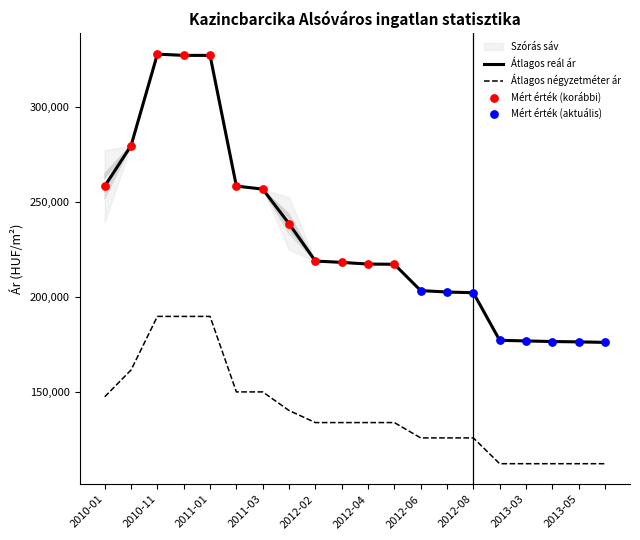

What is the maximum value for Átlagos reál ár?

327628